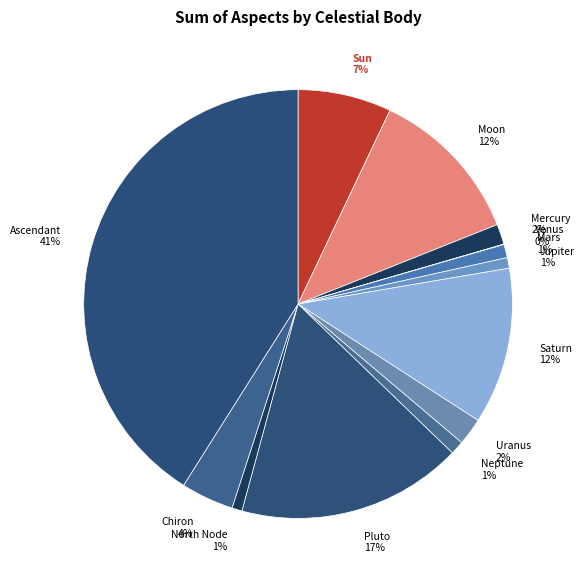

To the nearest percent, what is the average slice percentage?

8%